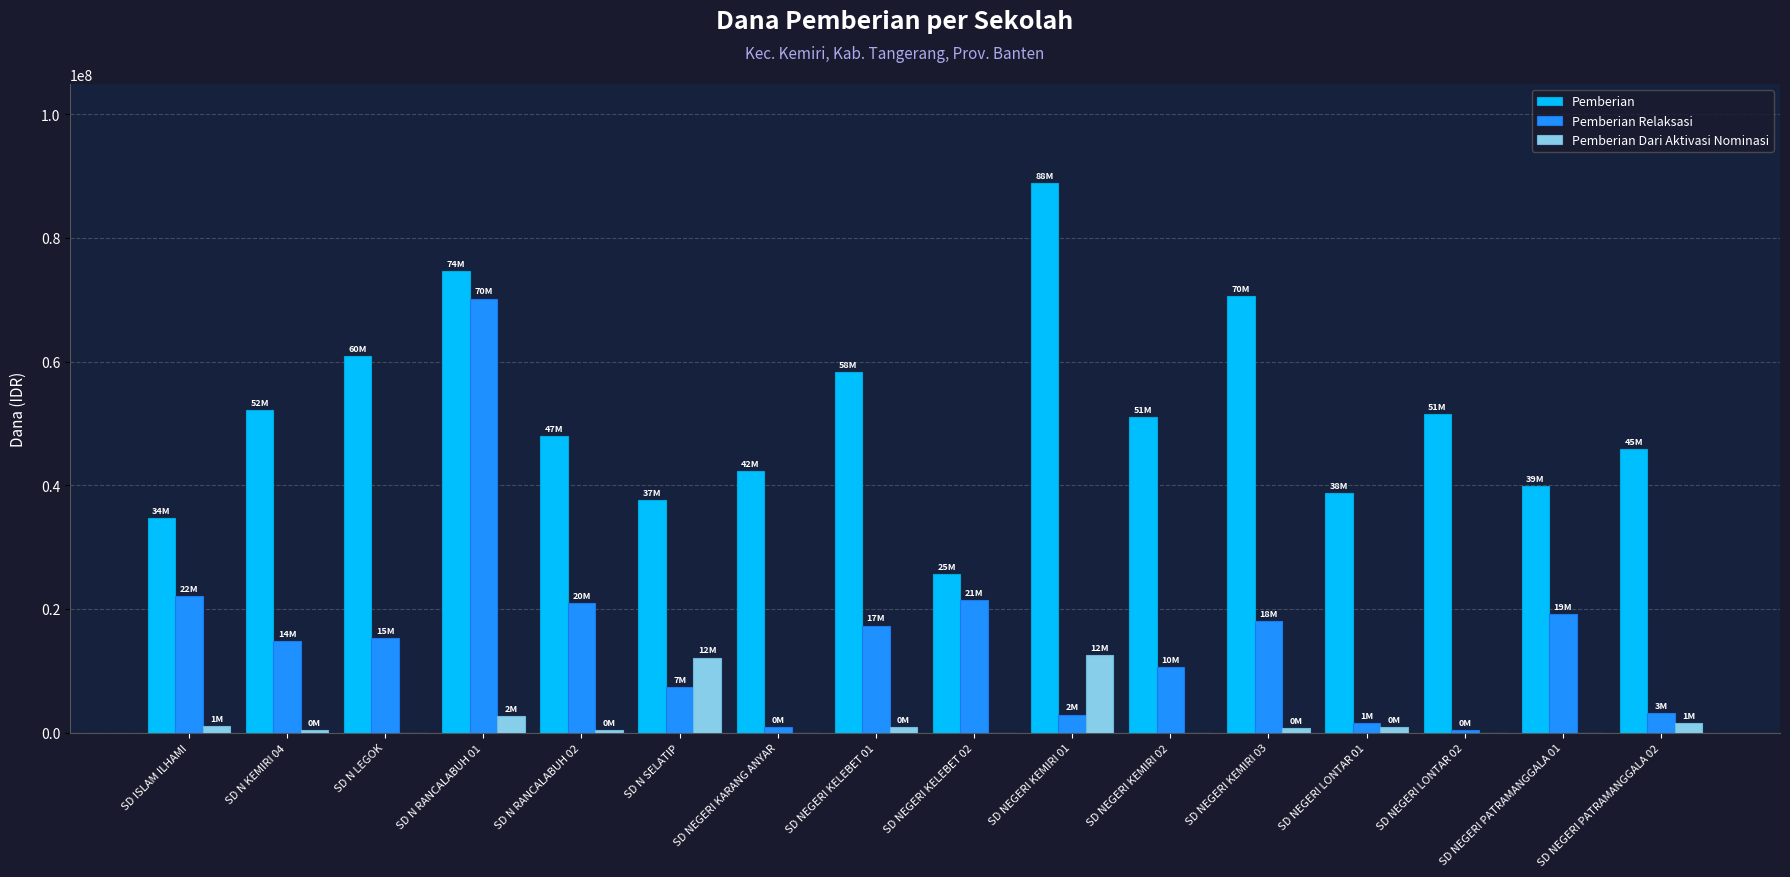

What is the total value across all series at SD NEGERI KEMIRI 02?

61650000